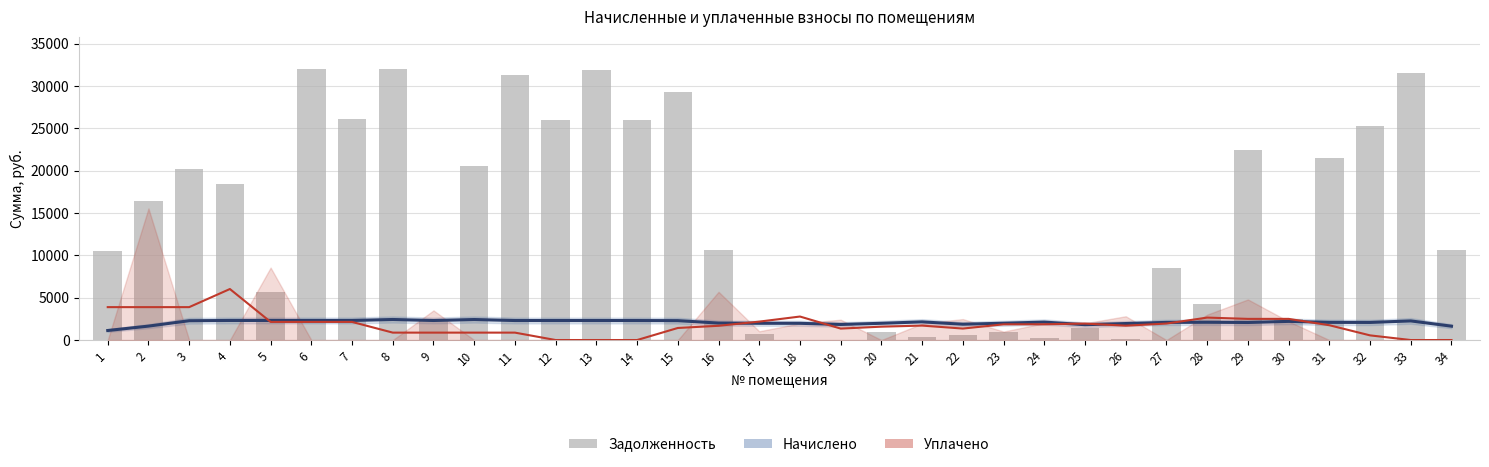

Reading right to left, extract all data points from this chart.

Начислено (тренд): 1635.1	2258.1	2077.7	2085.5	2202.5	2071.9	2098.2	2081.6	1949.0	1809.6	2118.7	1985.1	1866.2	2144.0	1976.3	1836.9	1974.4	1977.3	2001.7	2290.3	2302.0	2302.9	2302.9	2302.9	2421.9	2306.8	2425.8	2310.8	2310.8	2310.8	2310.8	2279.6	1643.9	1124.2
Уплачено (тренд): 0.0	0.0	550.0	1748.0	2498.0	2498.0	2650.0	1945.8	1695.8	1945.8	1862.5	1854.3	1354.3	1704.3	1578.0	1351.1	2774.8	2174.8	1682.3	1423.8	0.0	0.0	0.0	875.0	875.0	875.0	875.0	2138.6	2138.6	2138.6	6023.3	3884.7	3884.7	3884.7